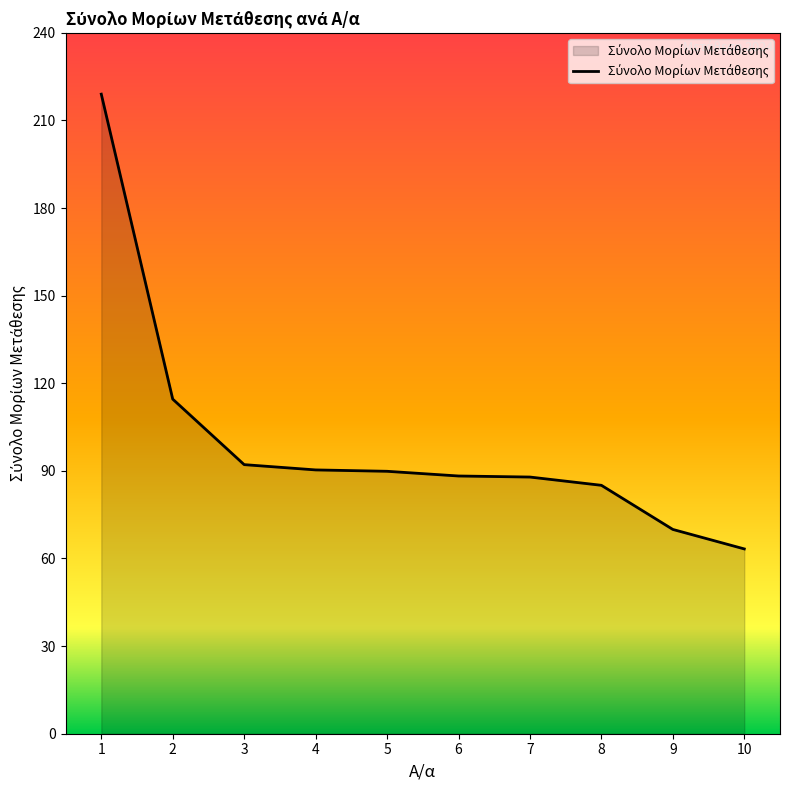

What is the sum of the values at 7 and 6?

176.1